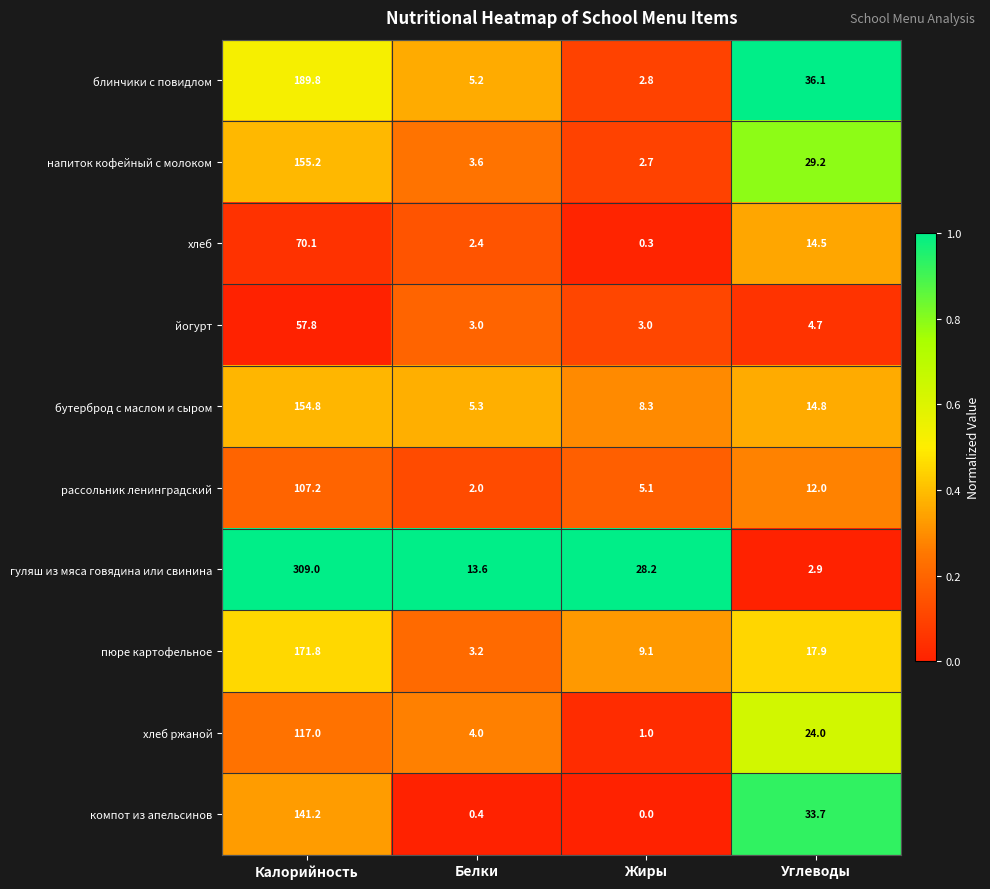

List the series in order of their peak value, lowest first.

йогурт, хлеб, рассольник ленинградский, хлеб ржаной, компот из апельсинов, бутерброд с маслом и сыром, напиток кофейный с молоком, пюре картофельное, блинчики с повидлом, гуляш из мяса говядина или свинина